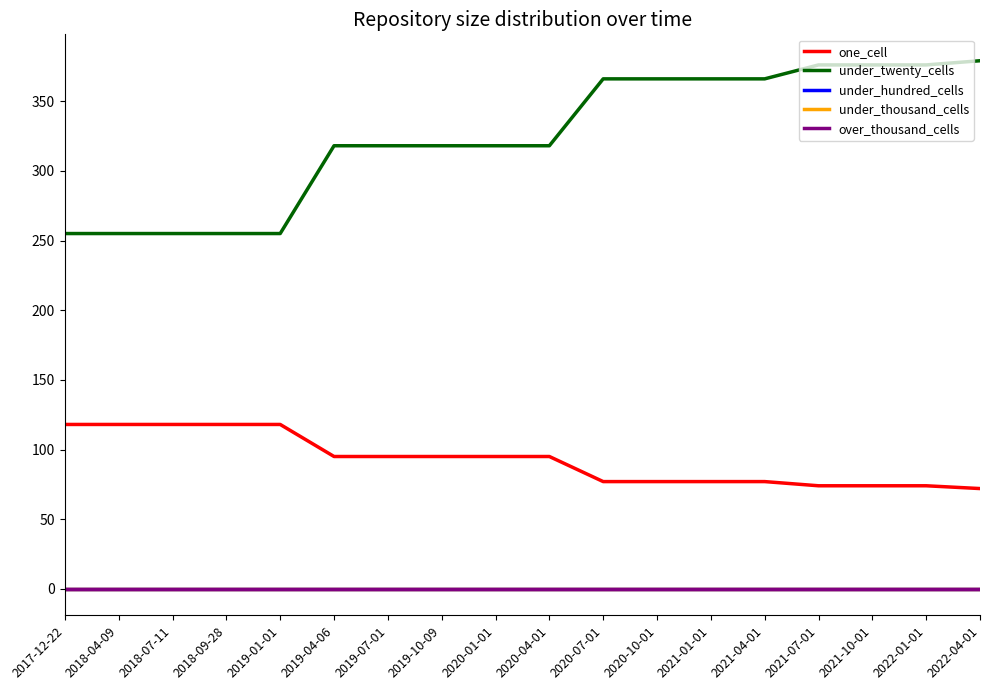

True or false: one_cell and under_twenty_cells intersect in this chart.

False